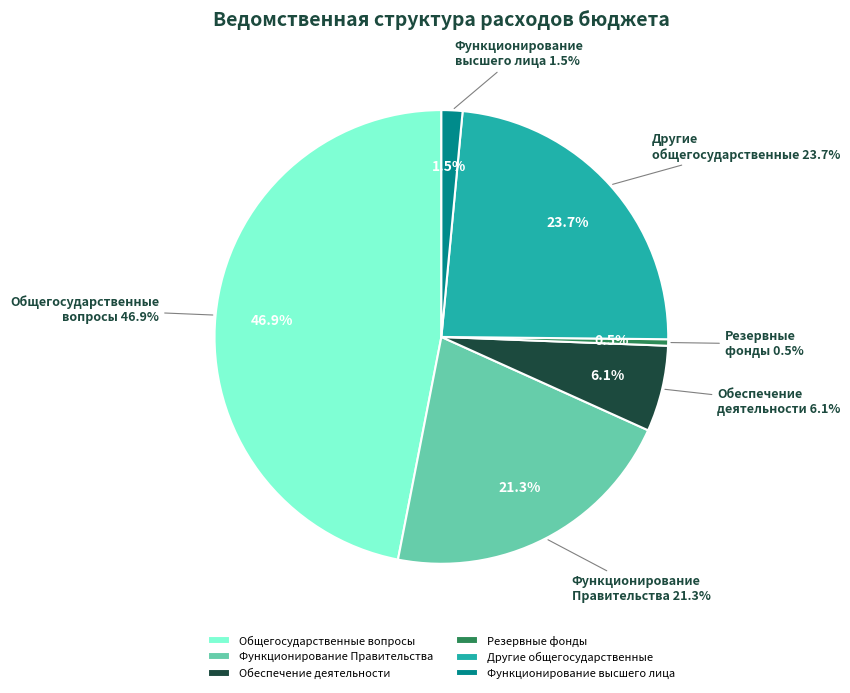

To the nearest percent, what percentage of the pie is Другие общегосударственные?

24%